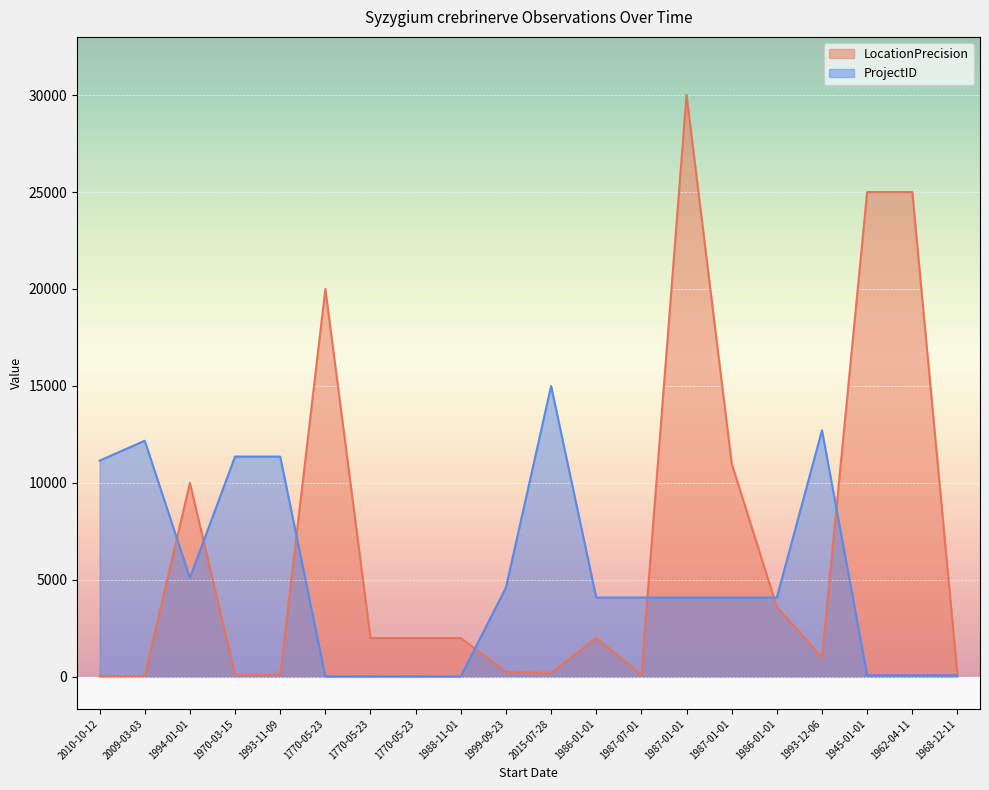

How many series are shown in this chart?

2